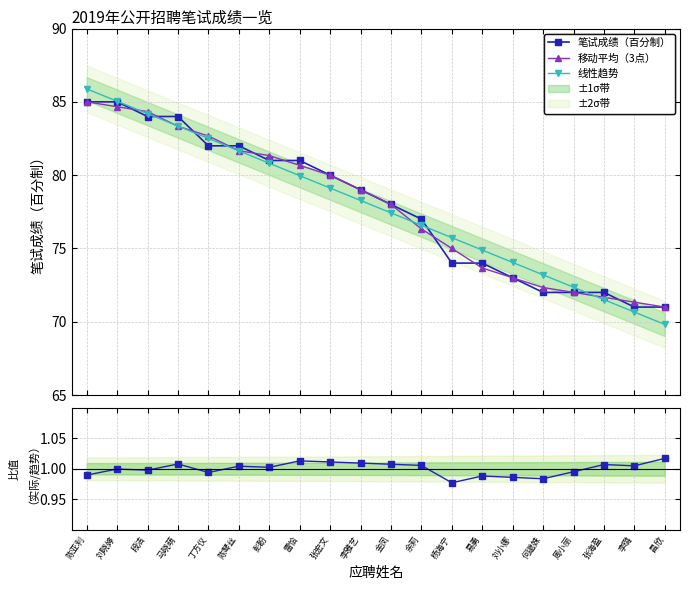

True or false: 实际/趋势 has more than 2 interior local peaks.

True